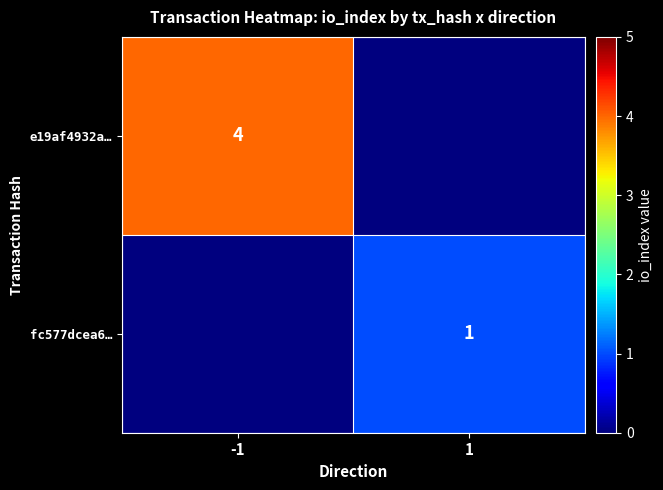

Is it true that fc577dcea6… equals 0 at 1?

False